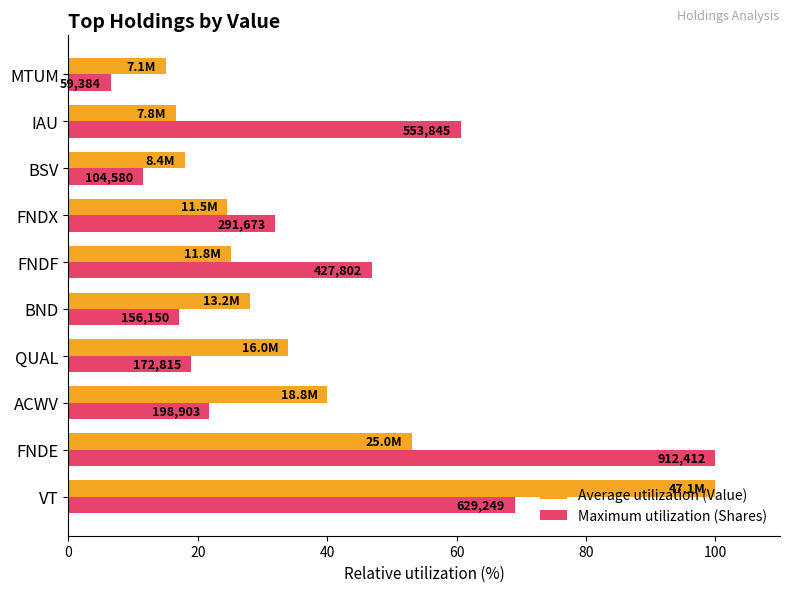

List the series in order of their overall mean, lowest first.

Average utilization (Value), Maximum utilization (Shares)